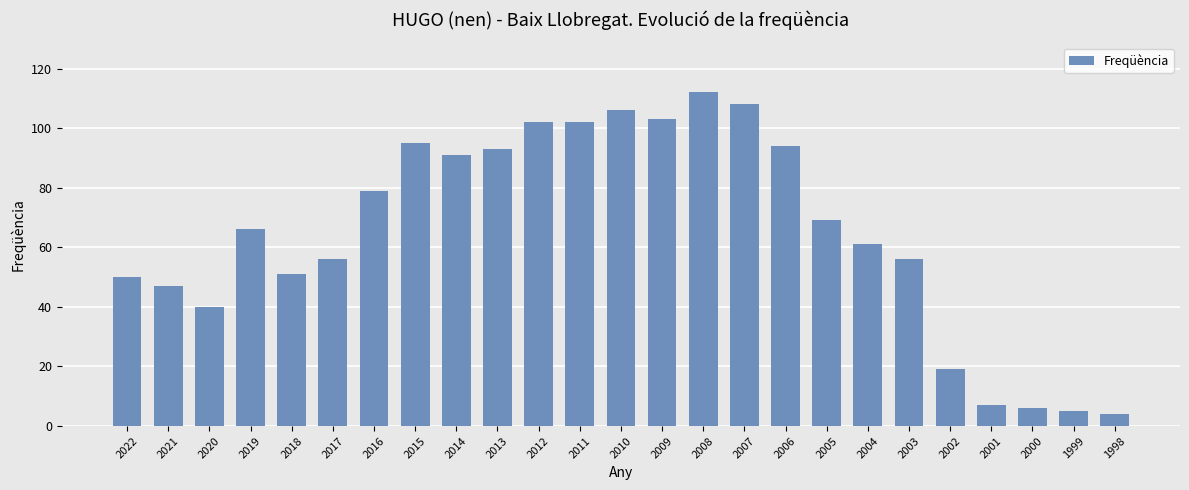

Reading left to right, transcribe all the data shown in this chart.

50	47	40	66	51	56	79	95	91	93	102	102	106	103	112	108	94	69	61	56	19	7	6	5	4